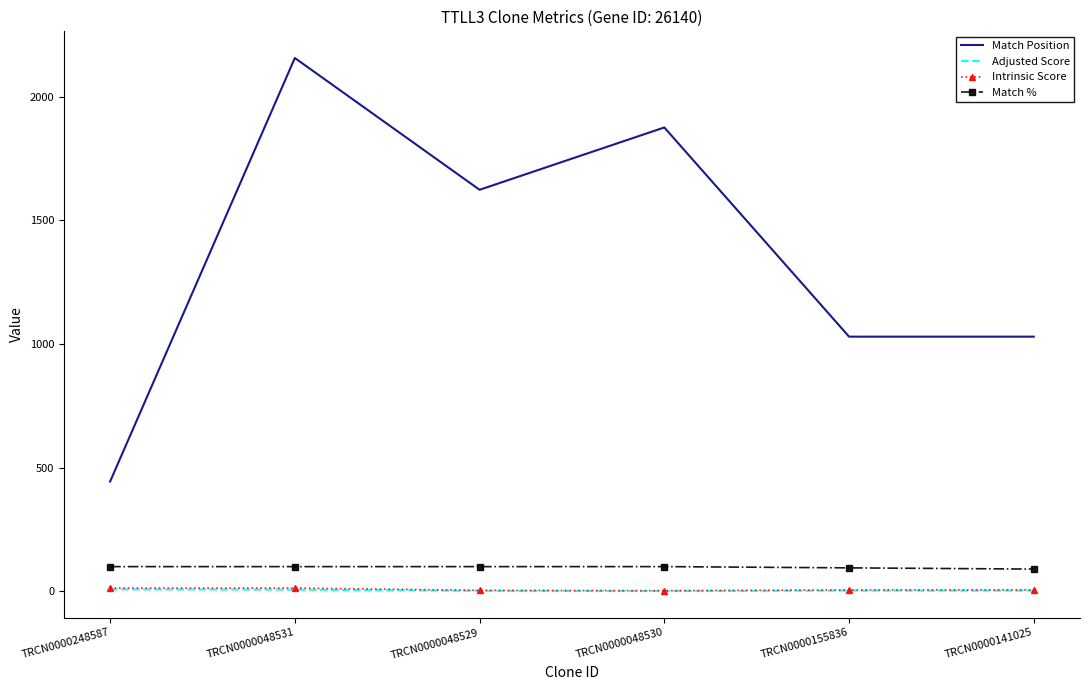

The value of Intrinsic Score at TRCN0000048530 is 2.6. True or false?

True